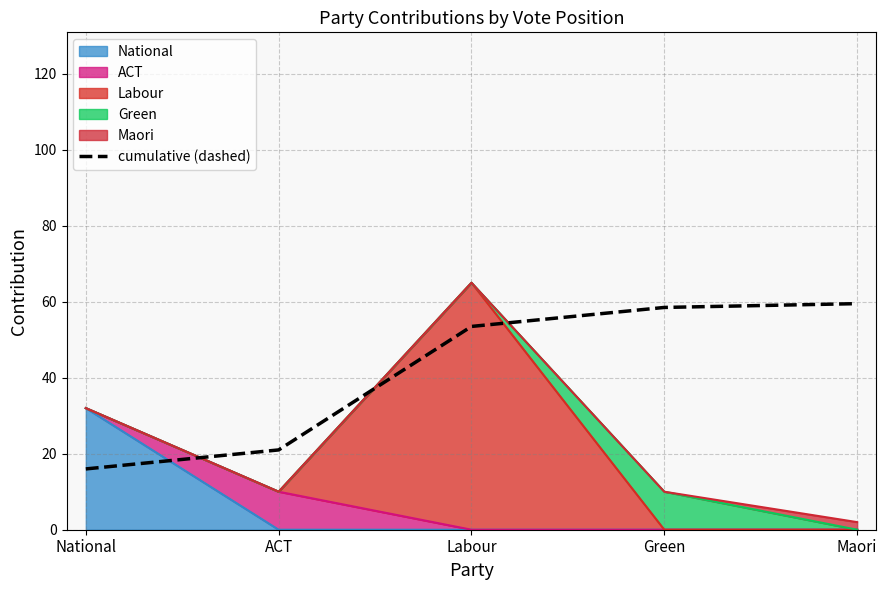

What is the average value?

41.7